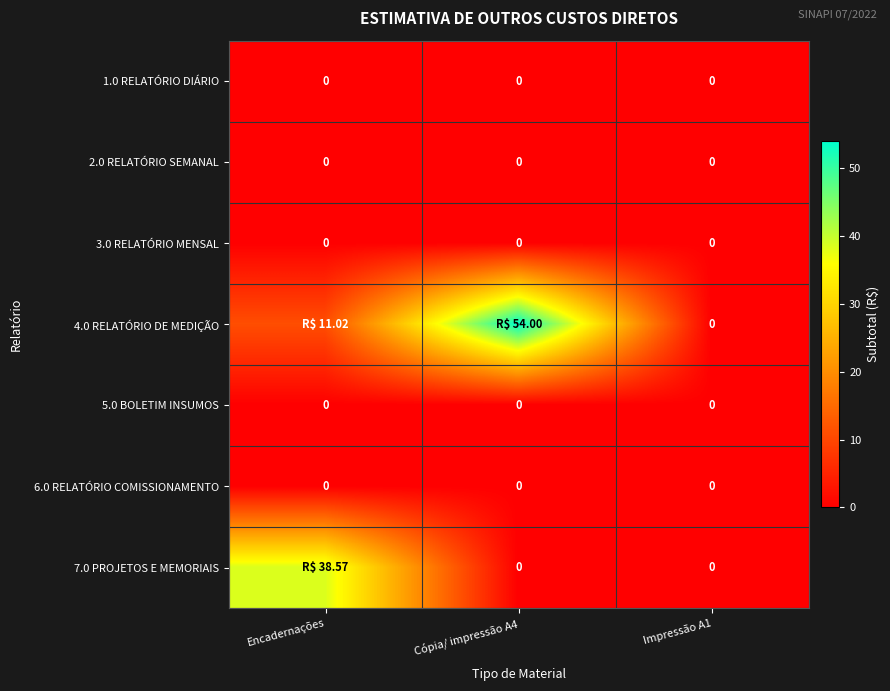

Rank the categories by 1.0 RELATÓRIO DIÁRIO value from highest to lowest.

Encadernações, Cópia/ impressão A4, Impressão A1